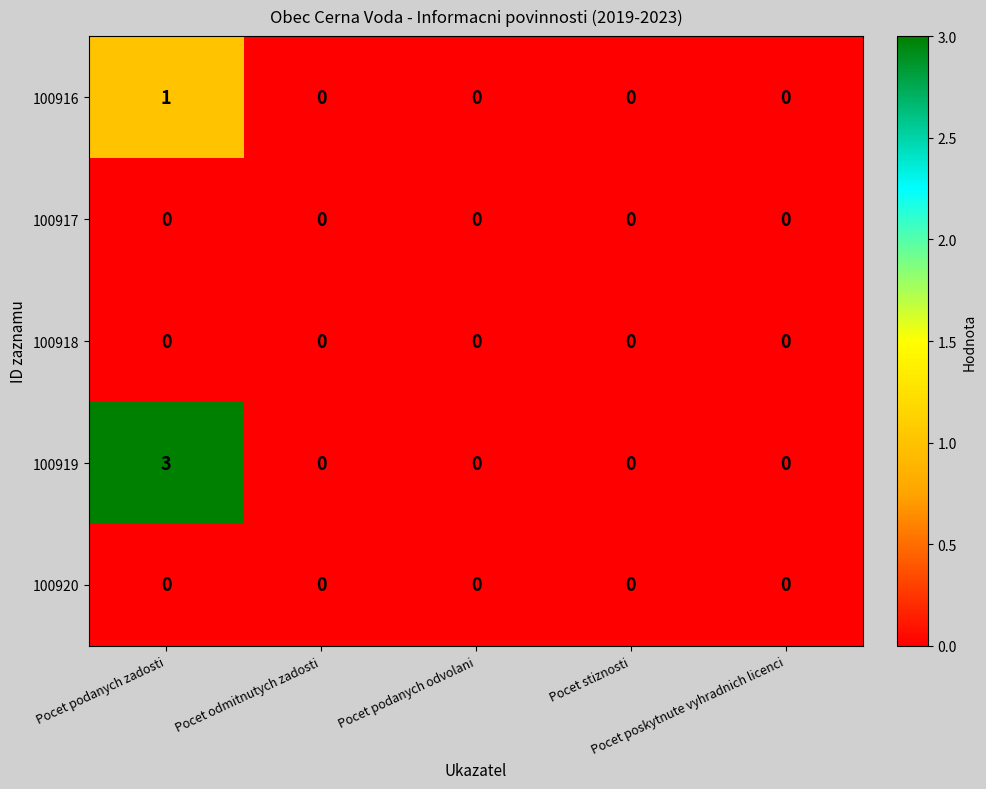

What is the greatest value displayed?

3